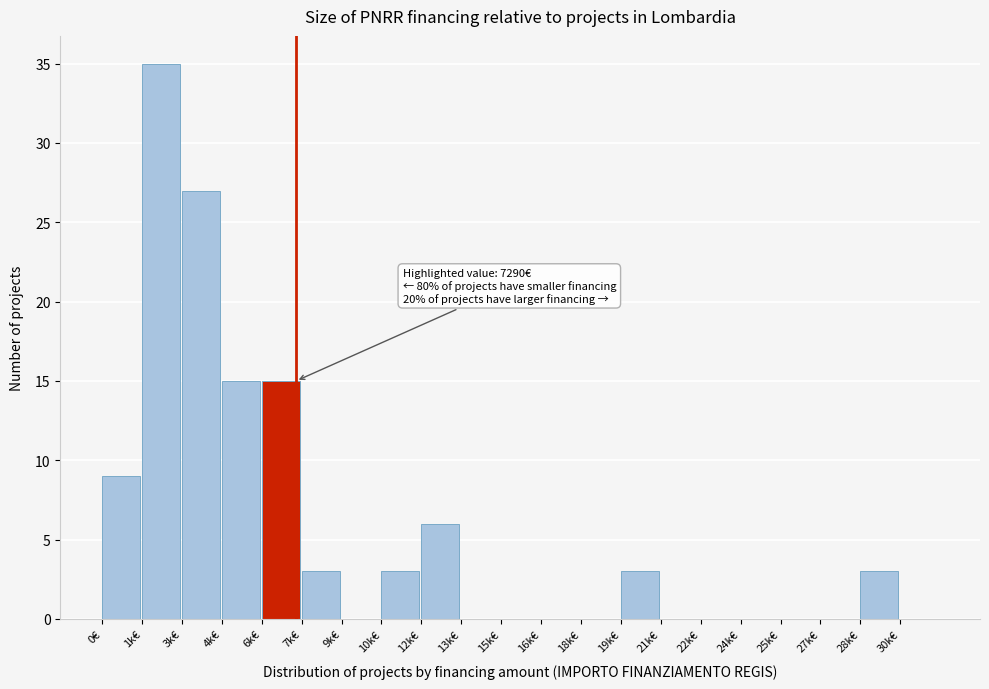

Reading left to right, list all the values displayed in this chart.

0€=9	1k€=35	3k€=27	4k€=15	6k€=15	7k€=3	9k€=0	10k€=3	12k€=6	13k€=0	15k€=0	16k€=0	18k€=0	19k€=3	21k€=0	22k€=0	24k€=0	25k€=0	27k€=0	28k€=3	30k€=0